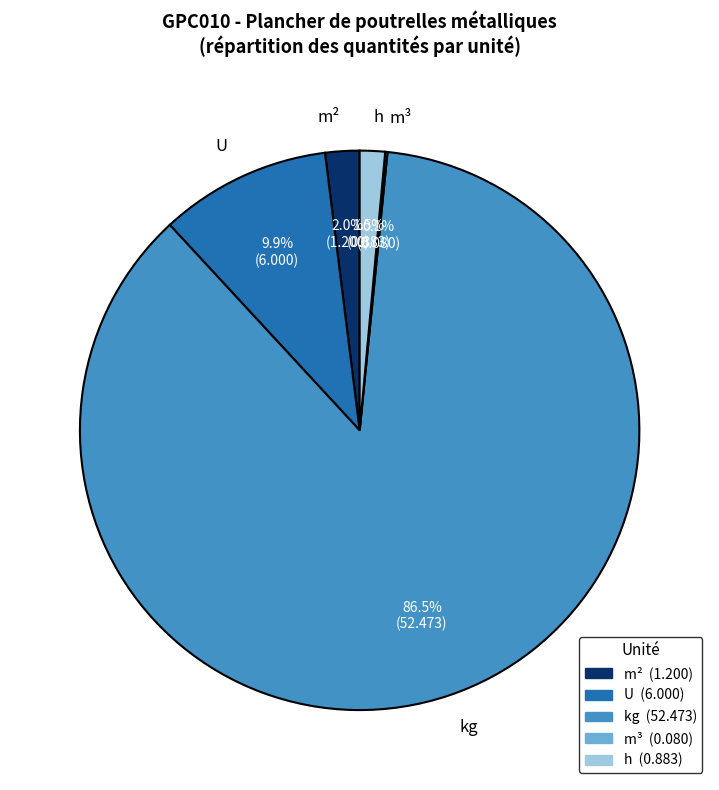

Which slice represents more than half of the pie?

kg